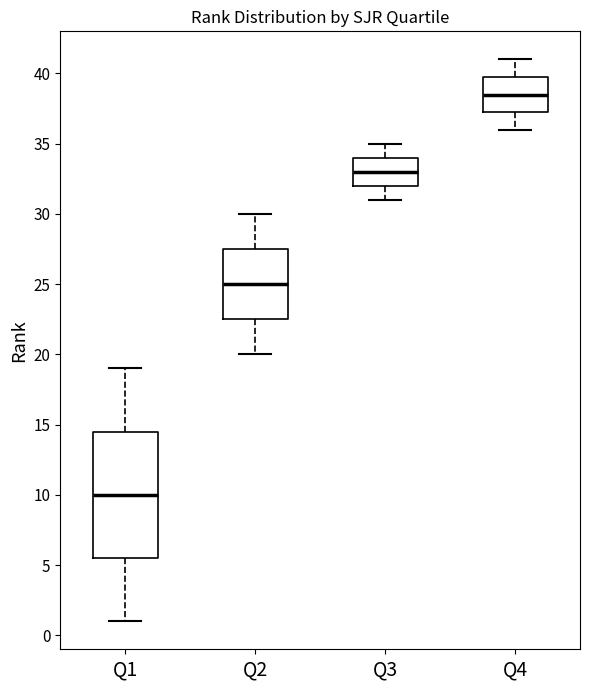

Which box is the tallest, from its lower edge to its upper edge?

Q1